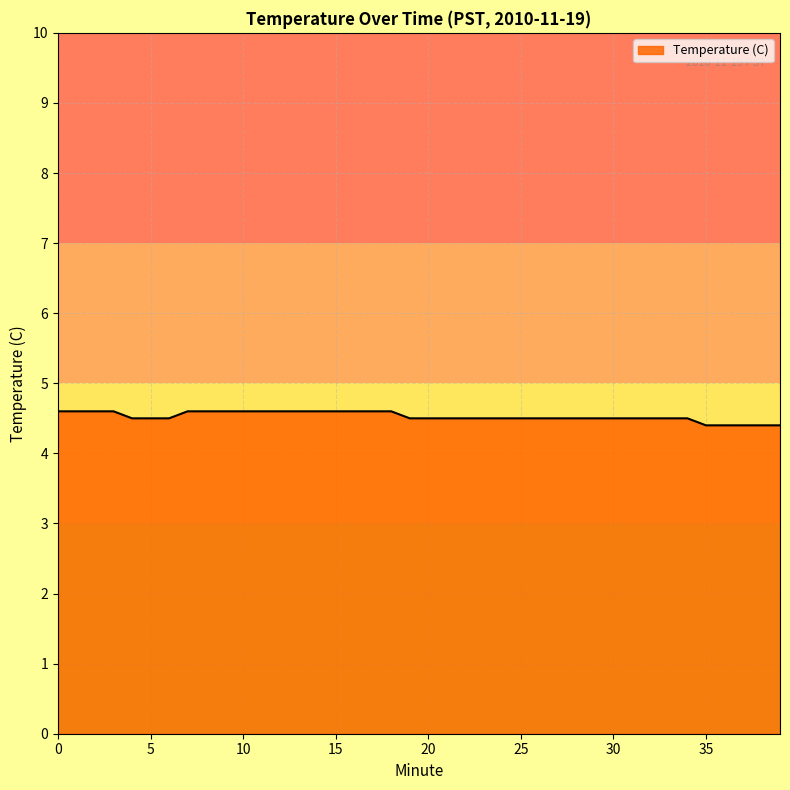

What is the maximum value shown in the chart?

4.6